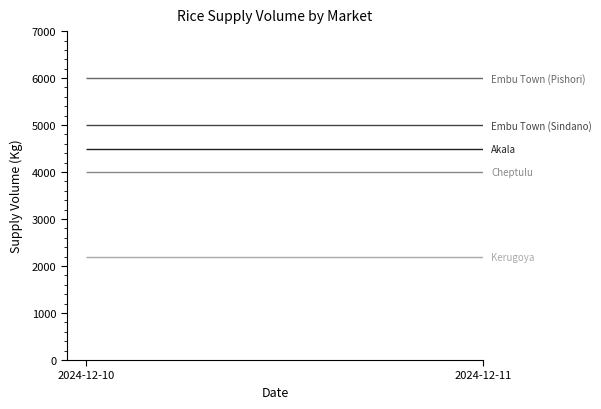

At which category is the sum across all series the highest?

2024-12-10